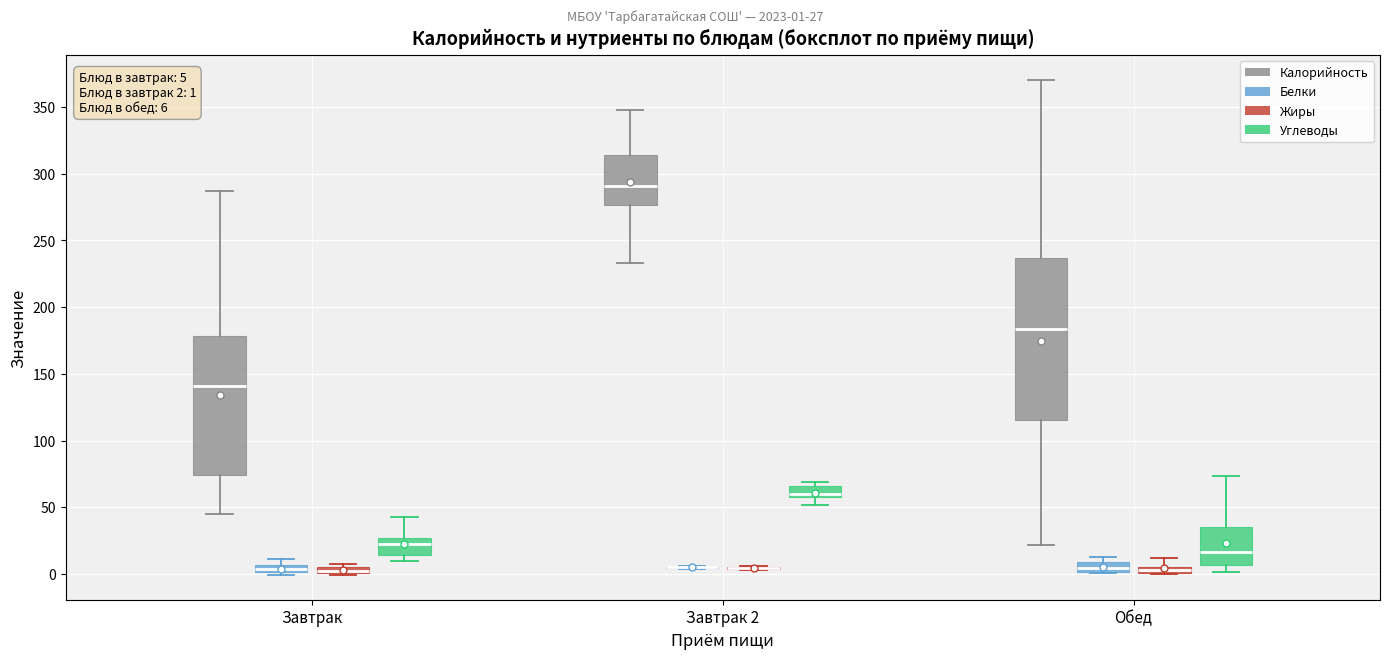

Comparing the boxes themselves (not the whiskers), which one is the tallest?

Обед (Калорийность)